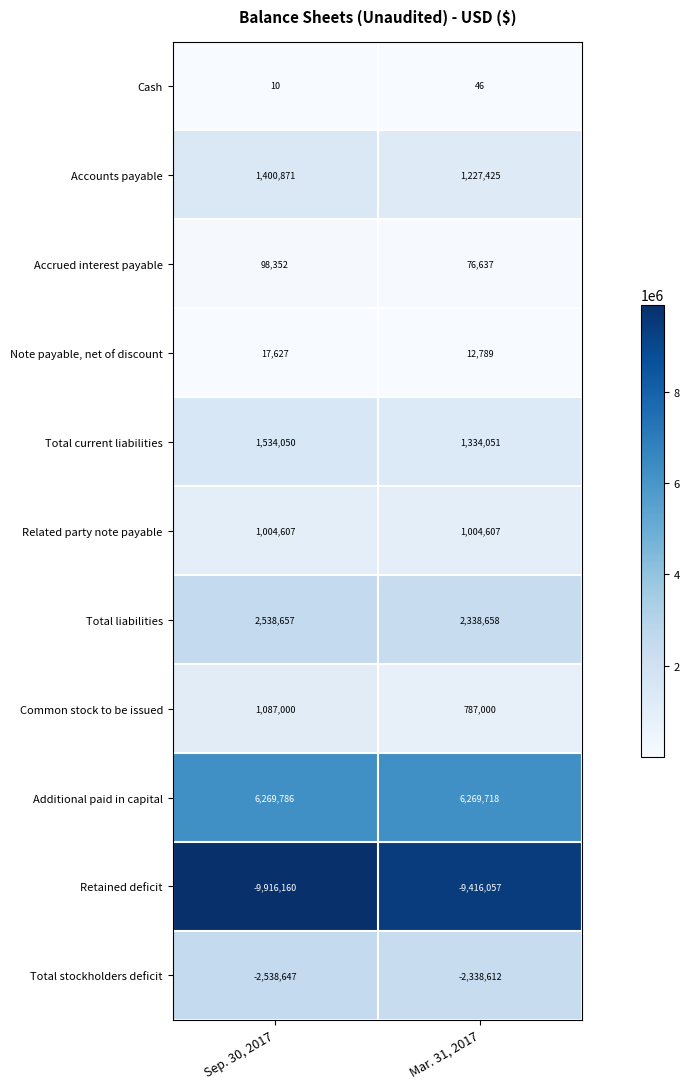

Between Sep. 30, 2017 and Mar. 31, 2017, which series saw the biggest shift?

Retained deficit